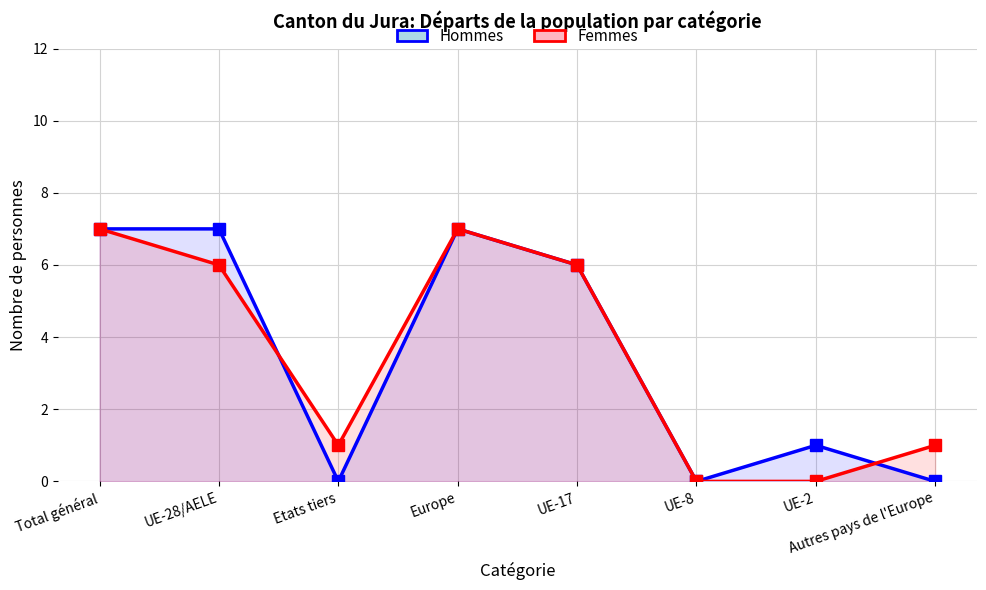

Reading left to right, transcribe all the data shown in this chart.

Hommes: Total général=7	UE-28/AELE=7	Etats tiers=0	Europe=7	UE-17=6	UE-8=0	UE-2=1	Autres pays de l'Europe=0
Femmes: Total général=7	UE-28/AELE=6	Etats tiers=1	Europe=7	UE-17=6	UE-8=0	UE-2=0	Autres pays de l'Europe=1